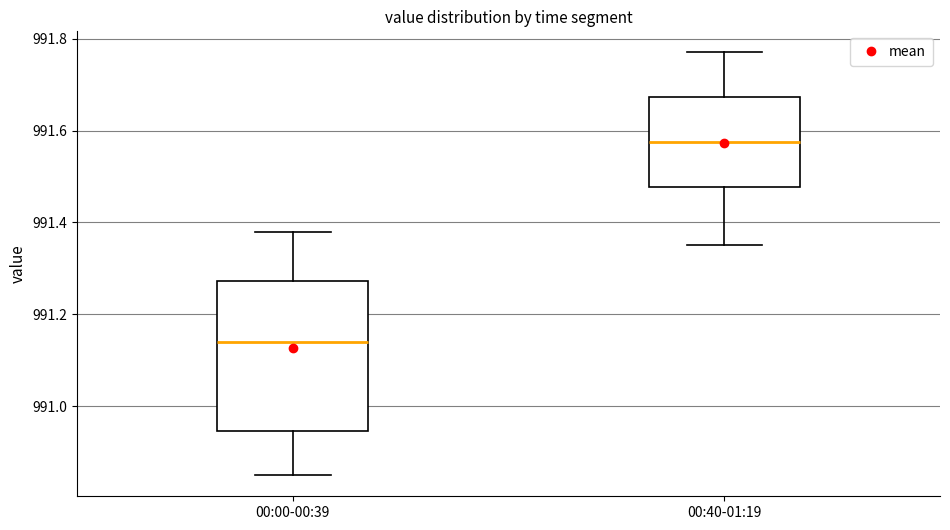

Reading left to right, transcribe this box plot: for each box, give where its median line is, the range the box spans, and where its two whiskers end, as read against the y-axis. The values are not printed on the chart, so give them approximately, as read against the axis.

00:00-00:39: median 991.14, box 990.94 to 991.28, whiskers 990.86 to 991.38
00:40-01:19: median 991.58, box 991.48 to 991.68, whiskers 991.36 to 991.78